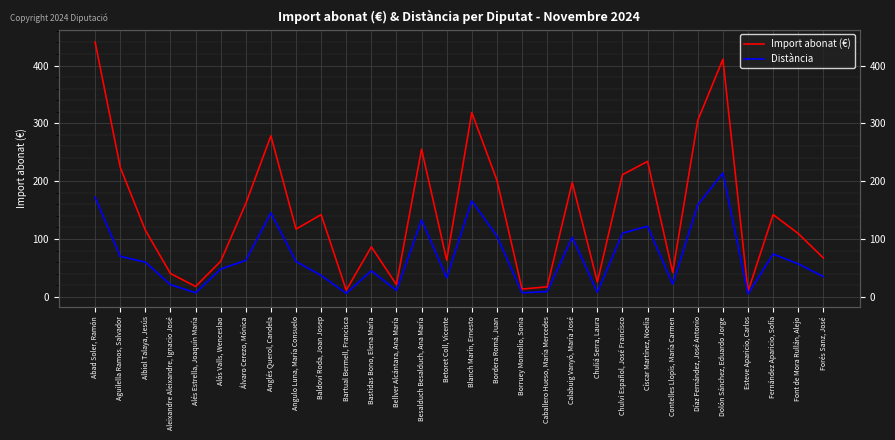

Which category has the lowest value across all series?

Esteve Aparicio, Carlos